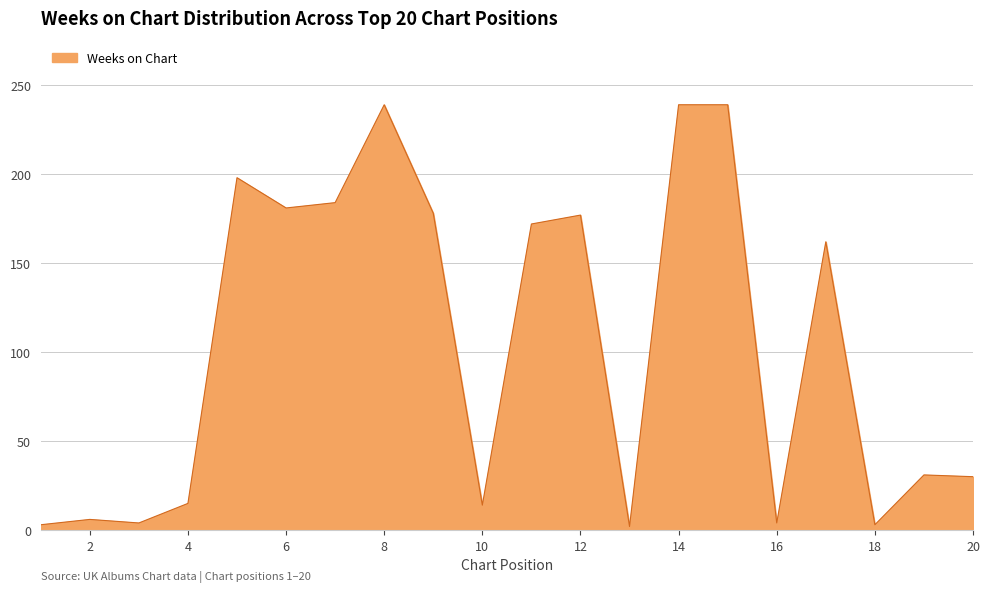

What is the greatest value displayed?

239